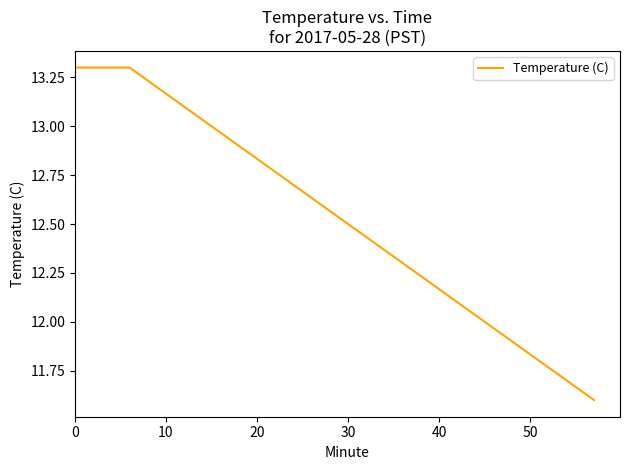

What is the maximum value shown in the chart?

13.3